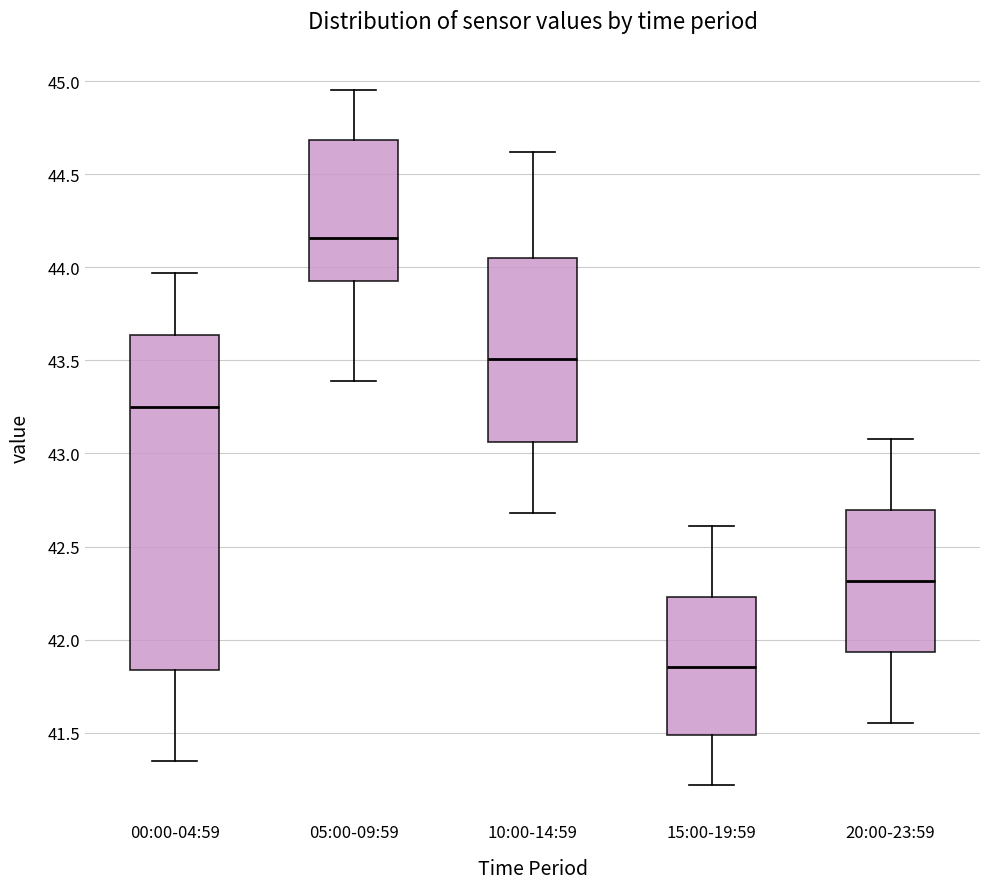

Reading left to right, transcribe this box plot: for each box, give where its median line is, the range the box spans, and where its two whiskers end, as read against the y-axis. The values are not printed on the chart, so give them approximately, as read against the axis.

00:00-04:59: median 43.25, box 41.85 to 43.65, whiskers 41.35 to 43.95
05:00-09:59: median 44.15, box 43.95 to 44.70, whiskers 43.40 to 44.95
10:00-14:59: median 43.50, box 43.05 to 44.05, whiskers 42.70 to 44.60
15:00-19:59: median 41.85, box 41.50 to 42.25, whiskers 41.20 to 42.60
20:00-23:59: median 42.30, box 41.95 to 42.70, whiskers 41.55 to 43.10